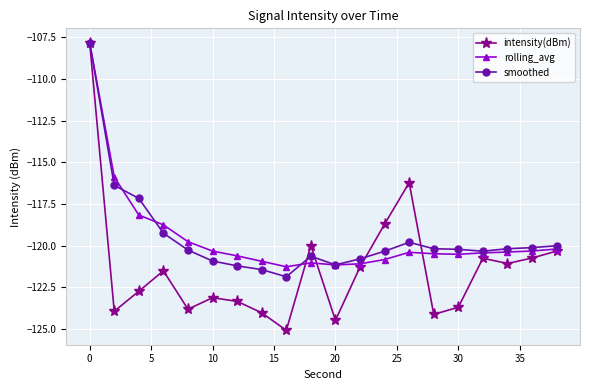

True or false: rolling_avg and intensity(dBm) intersect in this chart.

True